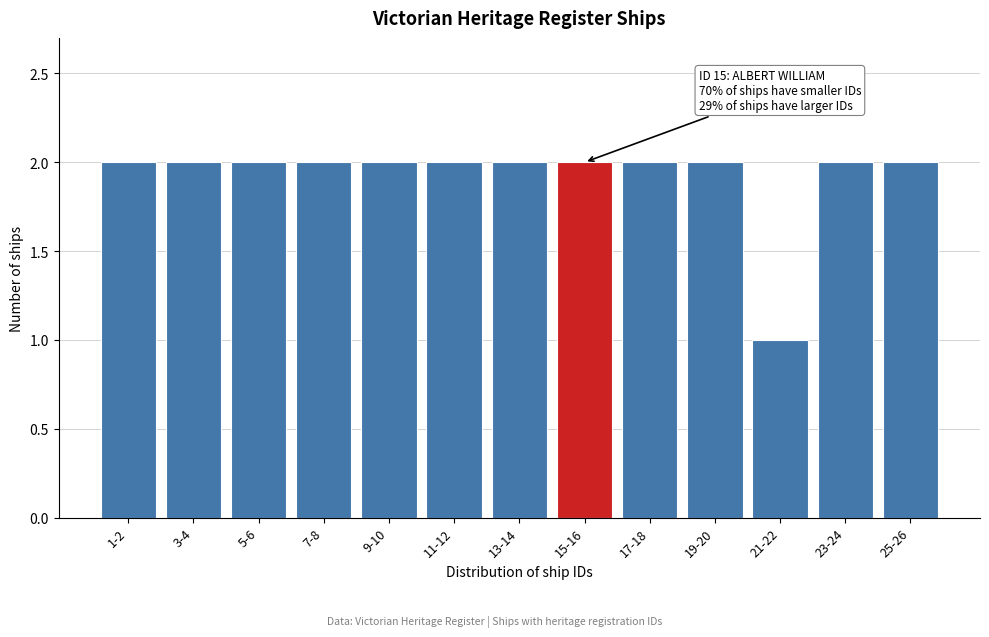

Reading left to right, transcribe all the data shown in this chart.

1-2=2	3-4=2	5-6=2	7-8=2	9-10=2	11-12=2	13-14=2	15-16=2	17-18=2	19-20=2	21-22=1	23-24=2	25-26=2